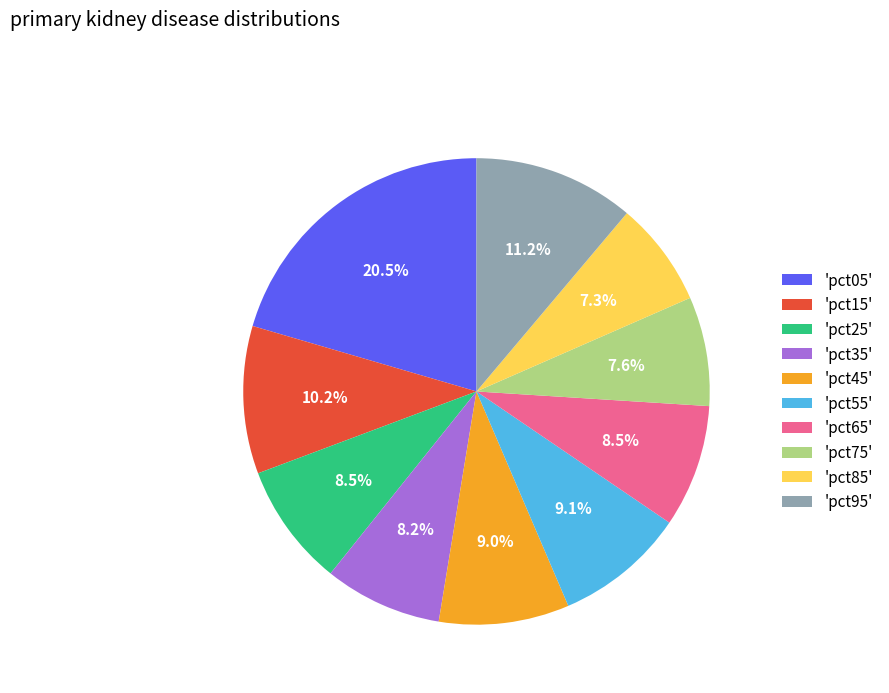

Which category has the biggest portion of the pie?

'pct05'